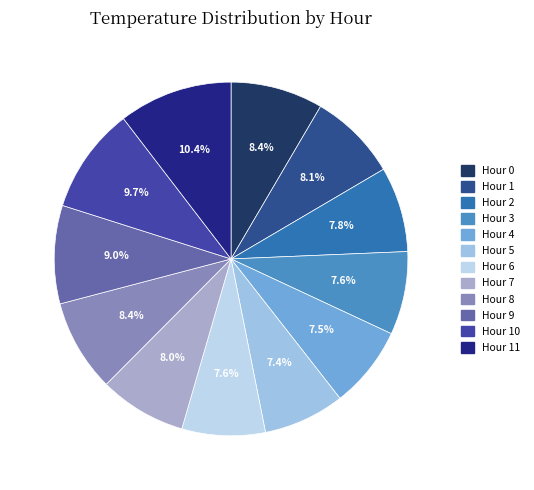

Is Hour 2 the majority of the pie?

No